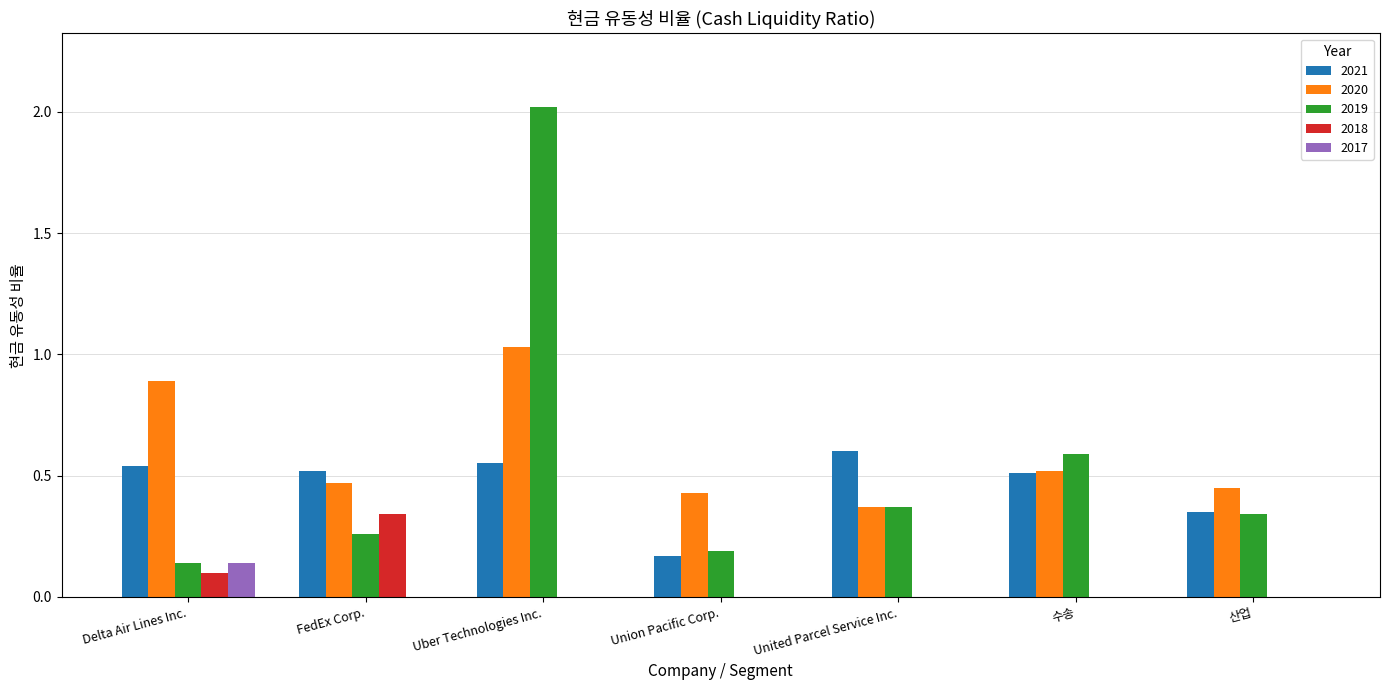

Are the bars grouped side by side (vs. stacked)?

Yes